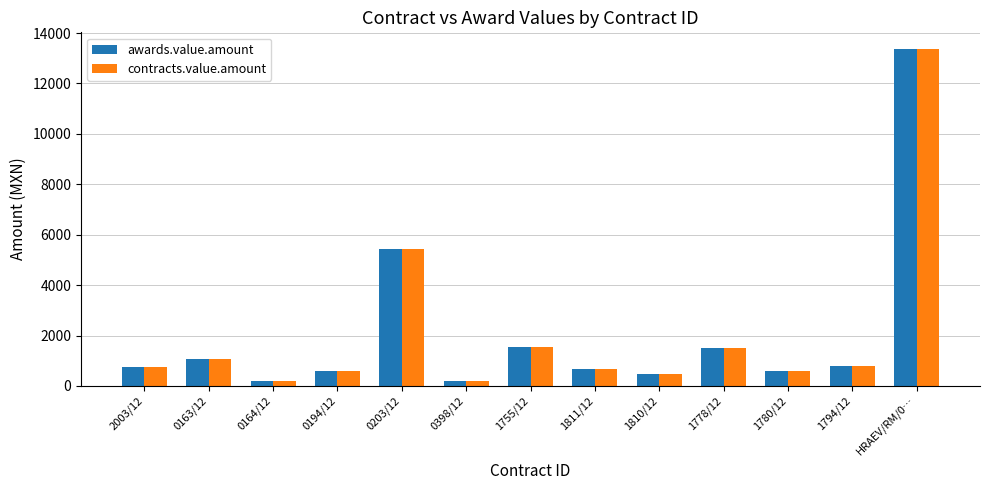

Count the number of categories in the chart.

13